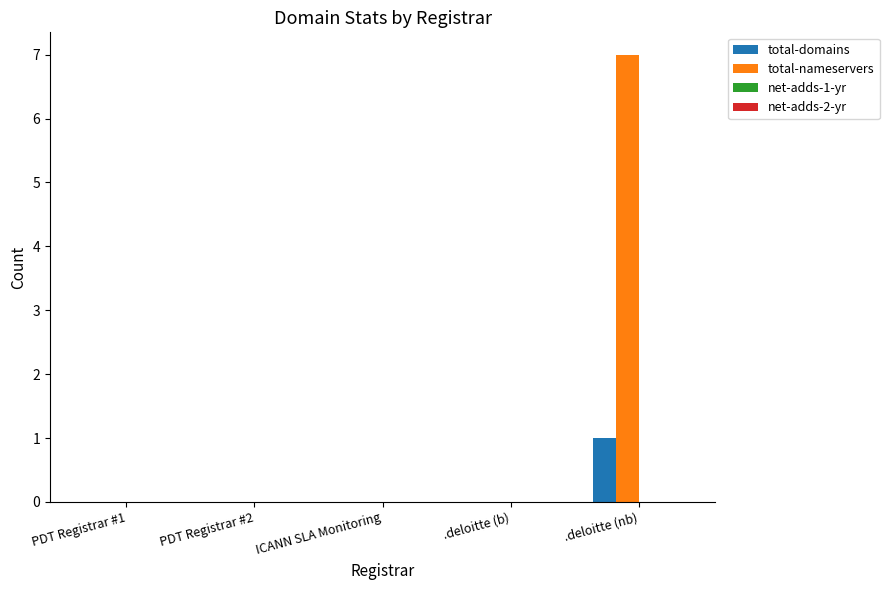

What is the highest value of the total-nameservers series?

7